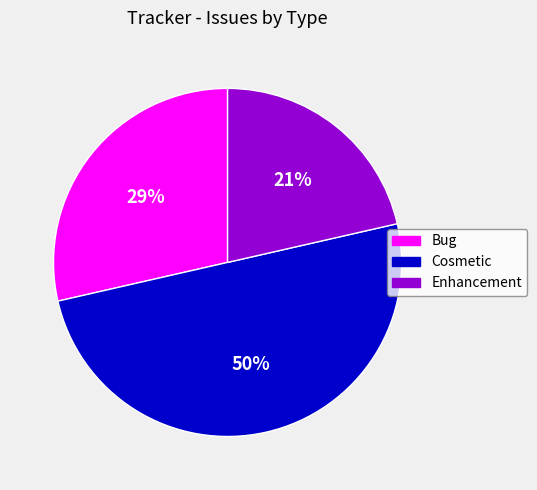

True or false: Enhancement accounts for 21% of the total.

True